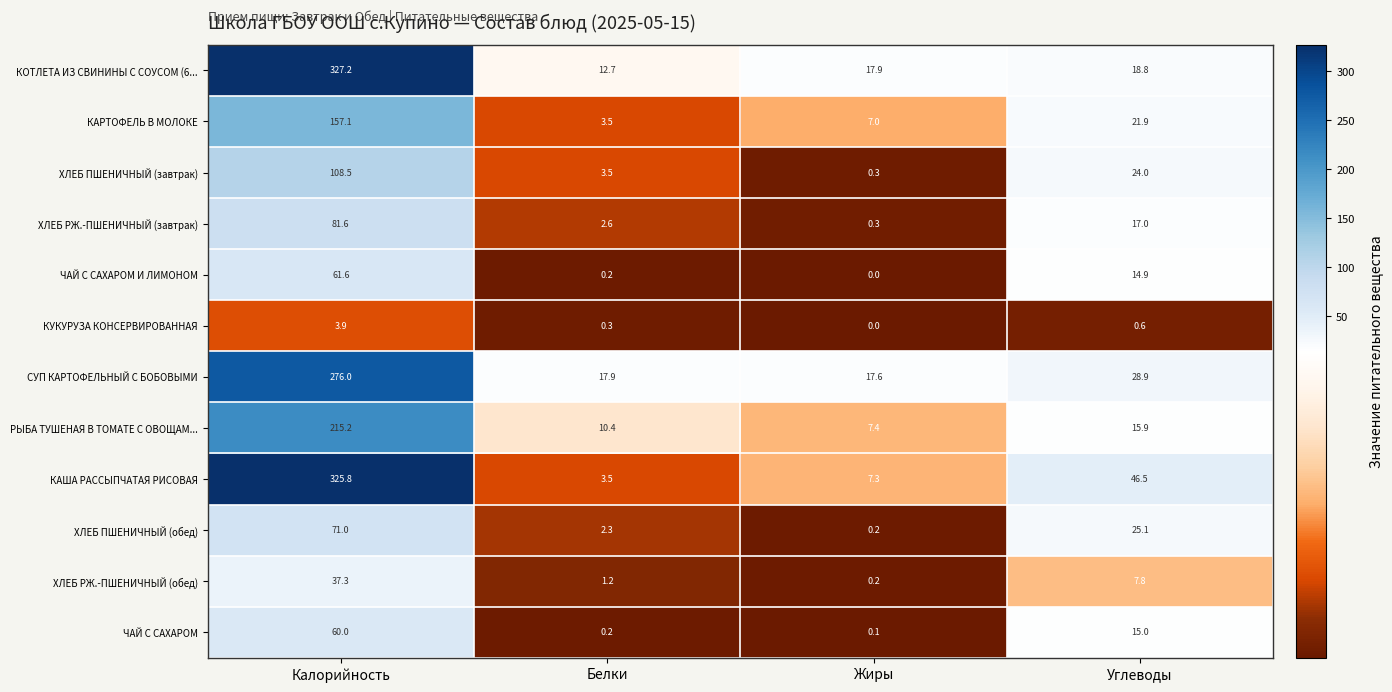

At Калорийность, list the series in order from smallest to largest.

КУКУРУЗА КОНСЕРВИРОВАННАЯ, ХЛЕБ РЖ.-ПШЕНИЧНЫЙ (обед), ЧАЙ С САХАРОМ, ЧАЙ С САХАРОМ И ЛИМОНОМ, ХЛЕБ ПШЕНИЧНЫЙ (обед), ХЛЕБ РЖ.-ПШЕНИЧНЫЙ (завтрак), ХЛЕБ ПШЕНИЧНЫЙ (завтрак), КАРТОФЕЛЬ В МОЛОКЕ, РЫБА ТУШЕНАЯ В ТОМАТЕ С ОВОЩАМ..., СУП КАРТОФЕЛЬНЫЙ С БОБОВЫМИ, КАША РАССЫПЧАТАЯ РИСОВАЯ, КОТЛЕТА ИЗ СВИНИНЫ С СОУСОМ (6...